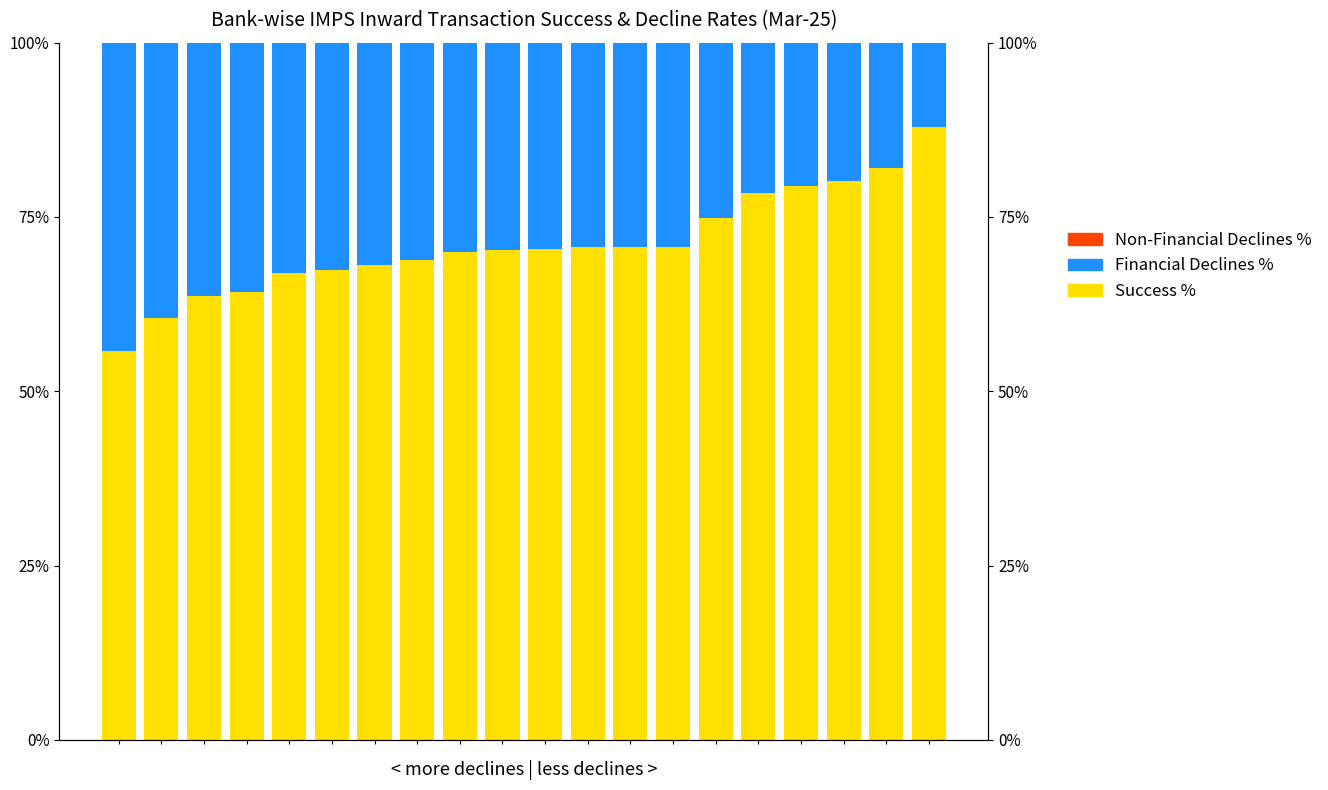

Reading left to right, what are all the values shown in this chart?

Success %: 55.7	60.5	63.6	64.2	66.9	67.4	68.0	68.8	70.0	70.2	70.4	70.7	70.7	70.7	74.8	78.5	79.4	80.1	82.0	87.9
Financial Declines %: 44.3	39.5	36.4	35.8	33.1	32.6	32.0	31.2	30.0	29.8	29.6	29.3	29.3	29.3	25.2	21.5	20.6	19.9	18.0	12.1
Non-Financial Declines %: 0.0	0.0	0.0	0.0	0.0	0.0	0.0	0.0	0.0	0.0	0.0	0.0	0.0	0.0	0.0	0.0	0.0	0.0	0.0	0.0